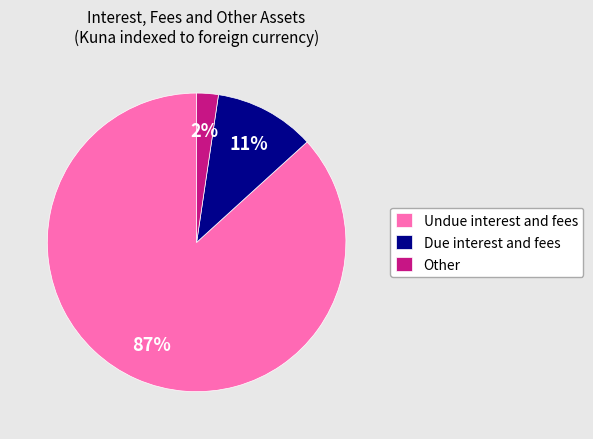

What is the ratio of the value at Other to the value at Due interest and fees?

0.2